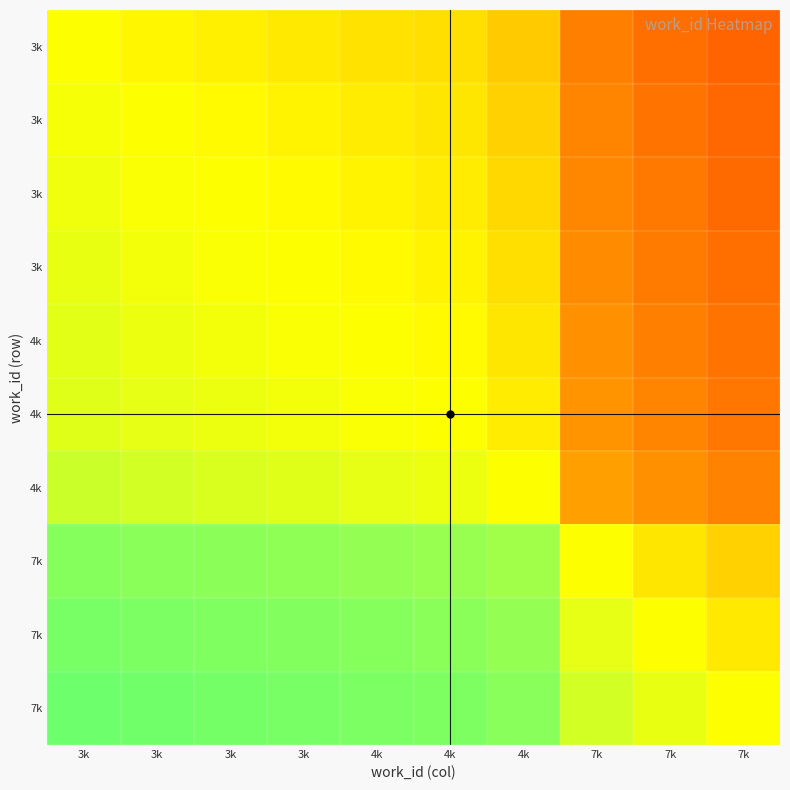

At how many categories does at least one series exceed 0?

10